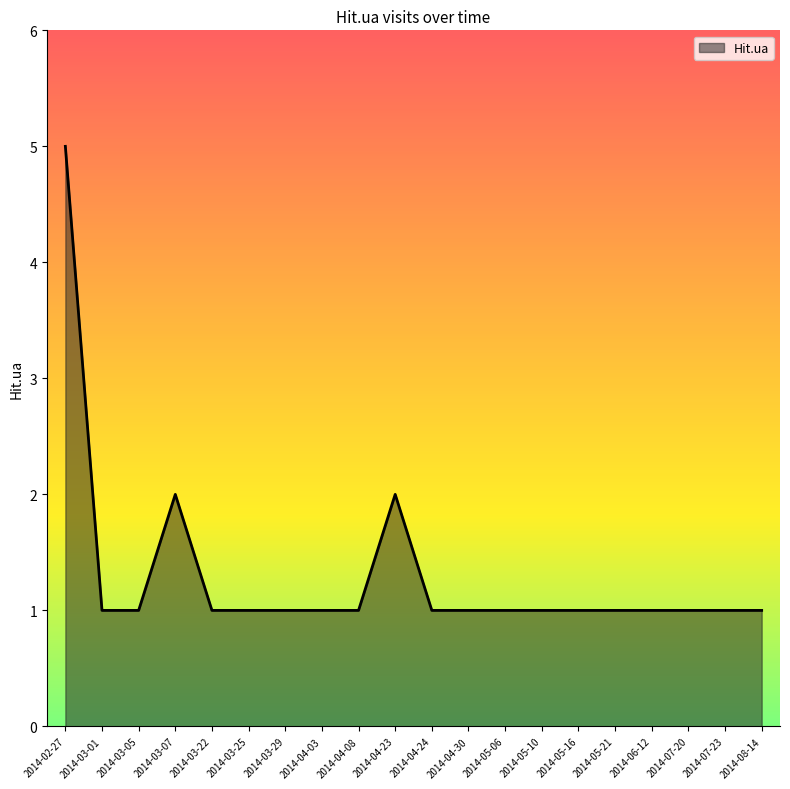

Approximately how many times larger is the value at 2014-07-20 compared to 2014-06-12?

1.0